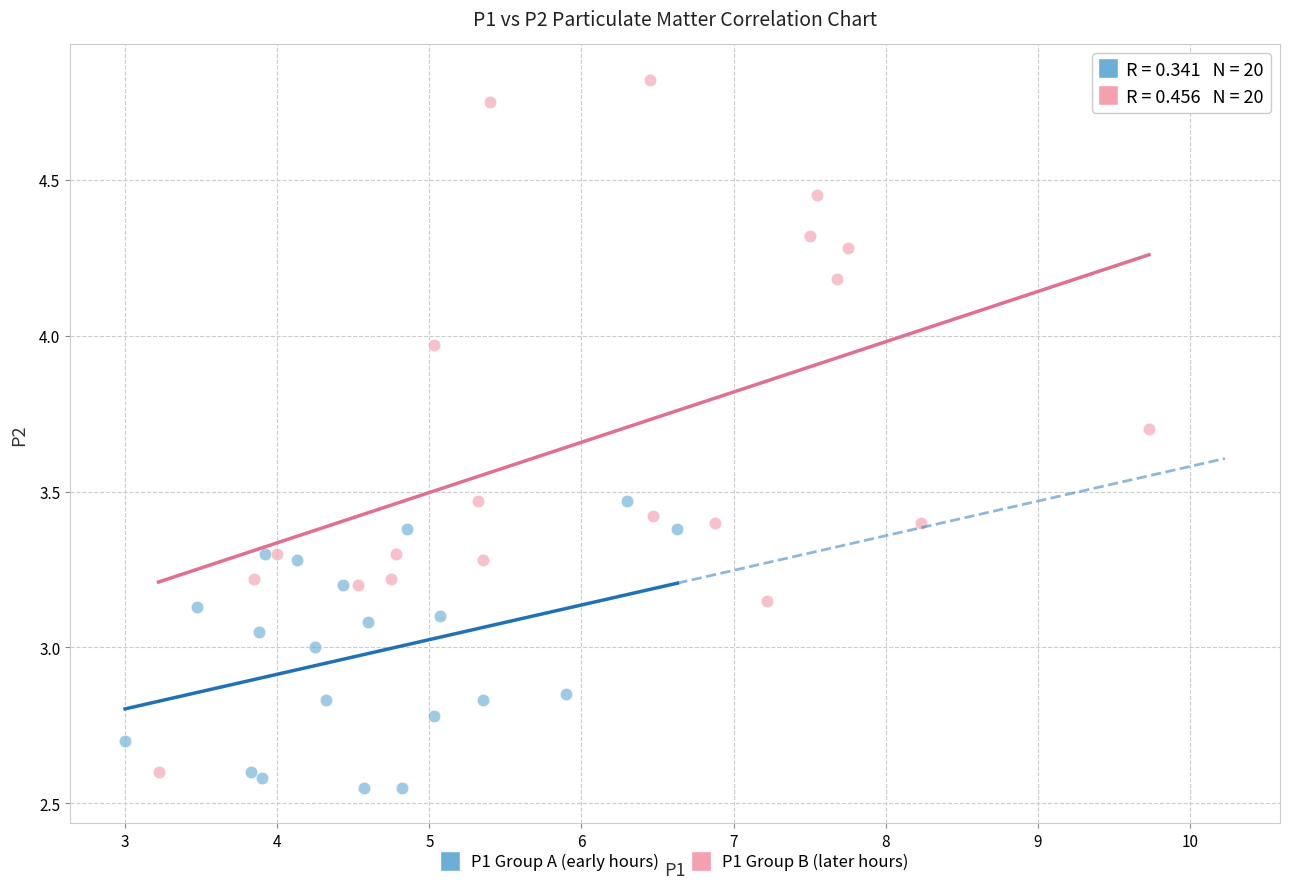

Which series reaches the maximum Y coordinate?

P1 Group B (later hours)